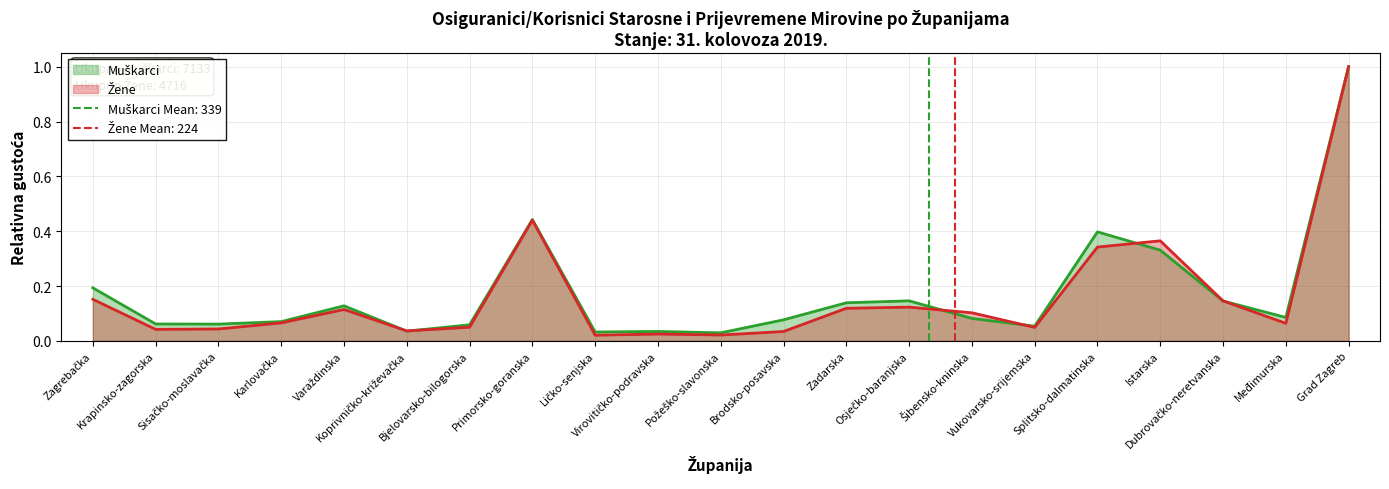

Between which two adjacent categories do Muškarci and Žene first intersect?

Varaždinska and Koprivničko-križevačka